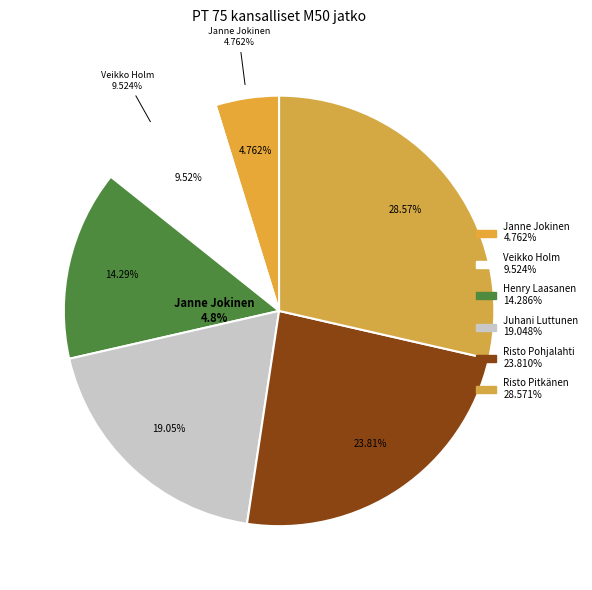

Does Risto Pohjalahti account for over 50% of the chart?

No